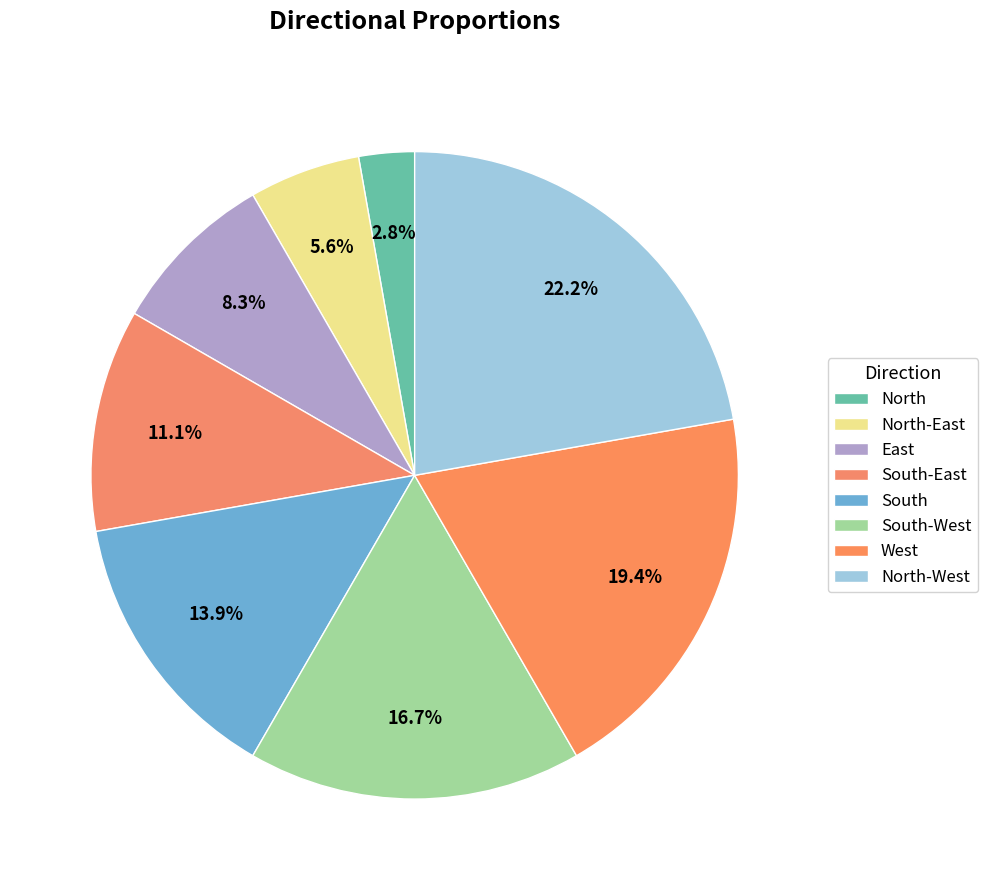

How many slices are in this pie chart?

8